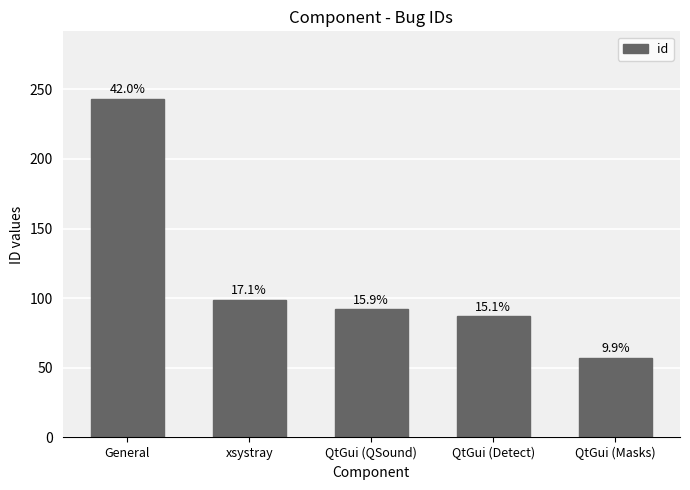

How many bars are there in total?

5